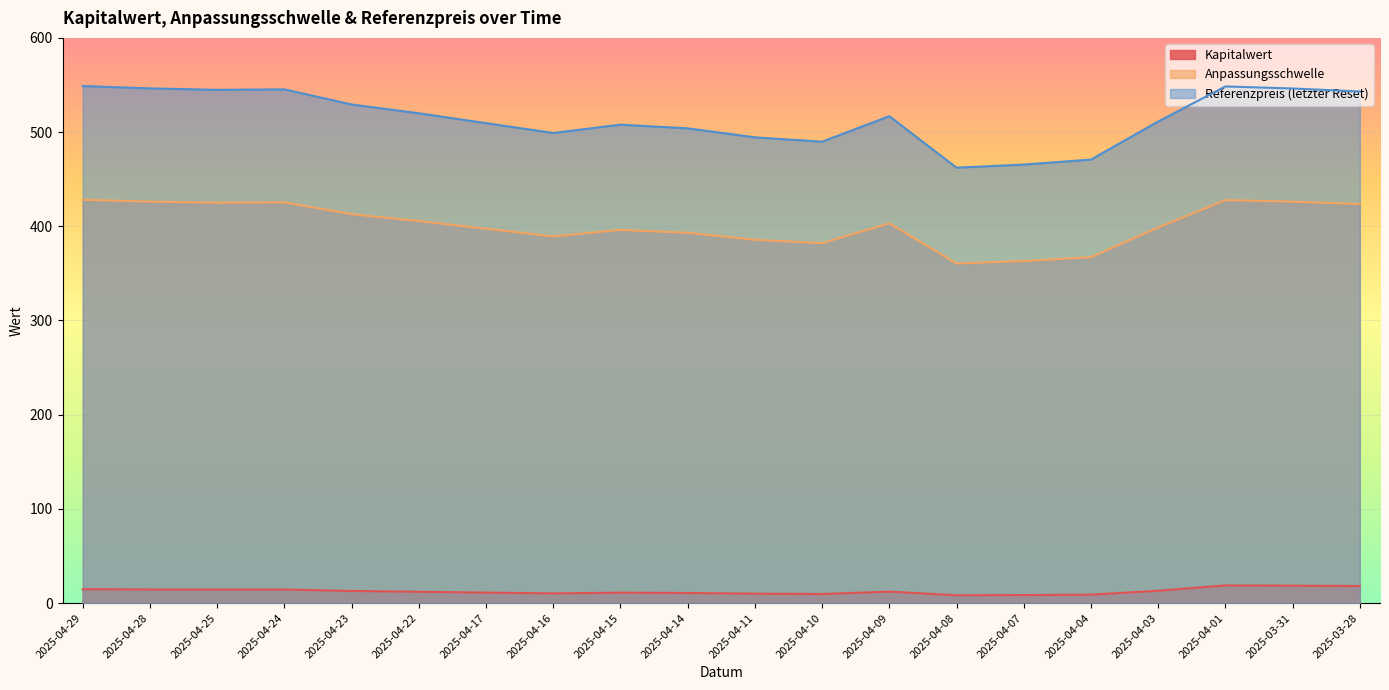

Which series has the widest spread of values?

Referenzpreis (letzter Reset)